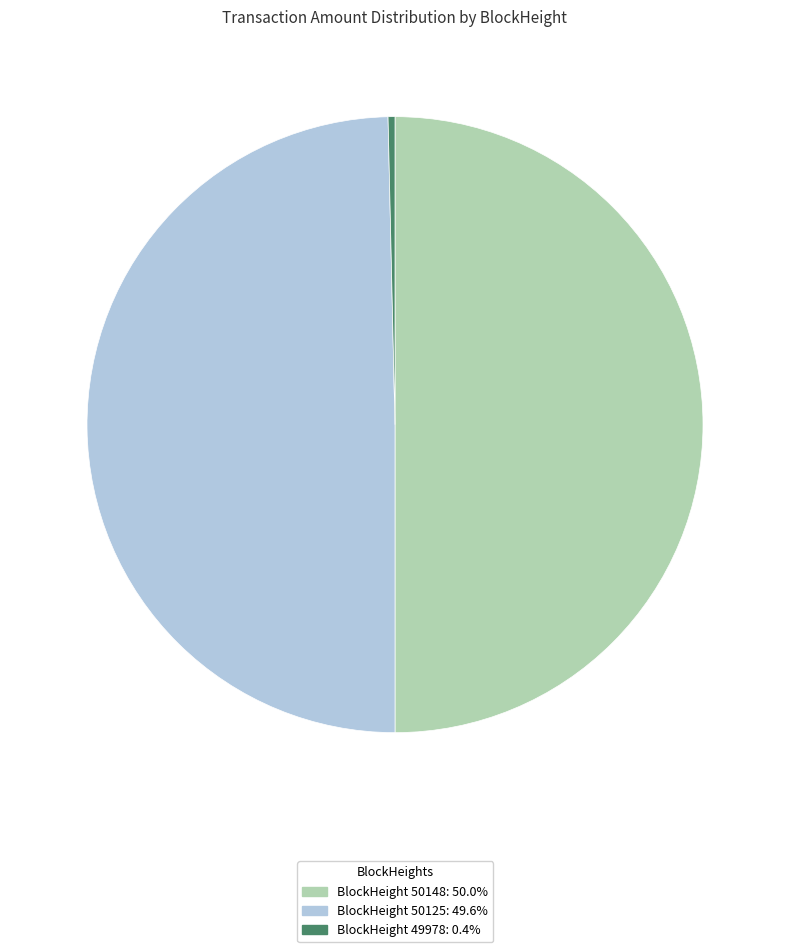

Count the number of slices in the pie.

3